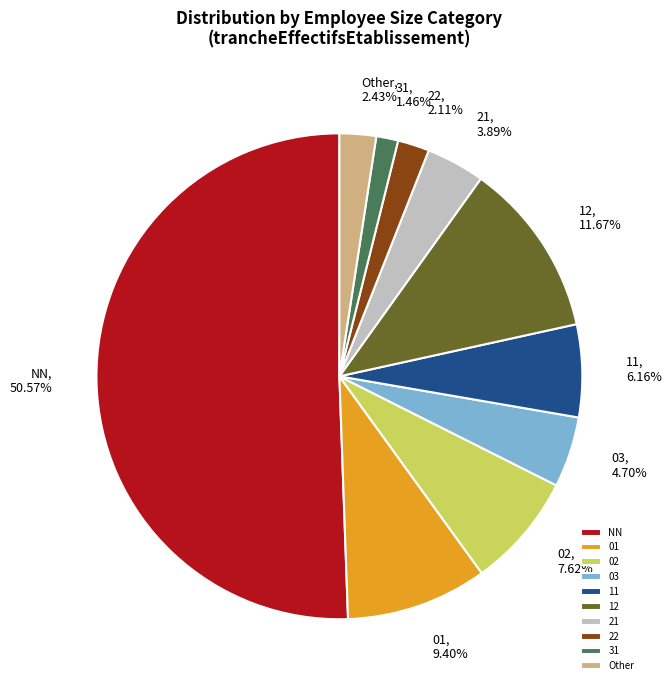

To the nearest percent, what is the combined percentage of NN and 02?

58%